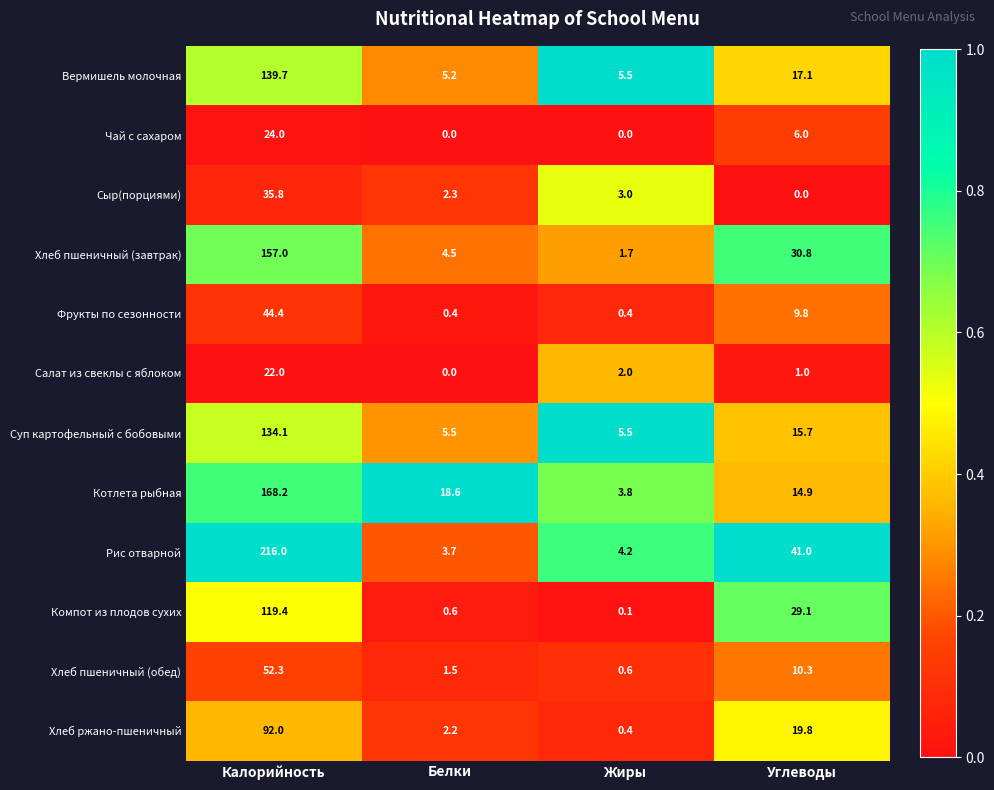

Which series has the widest spread of values?

Рис отварной